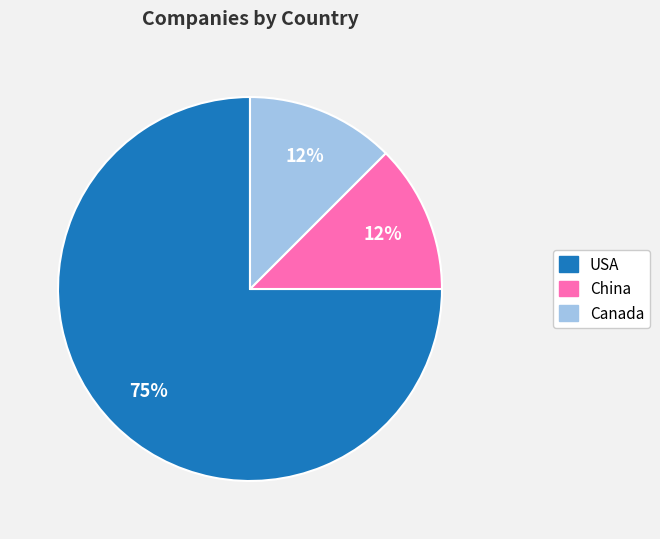

To the nearest percent, what is the average slice percentage?

33%